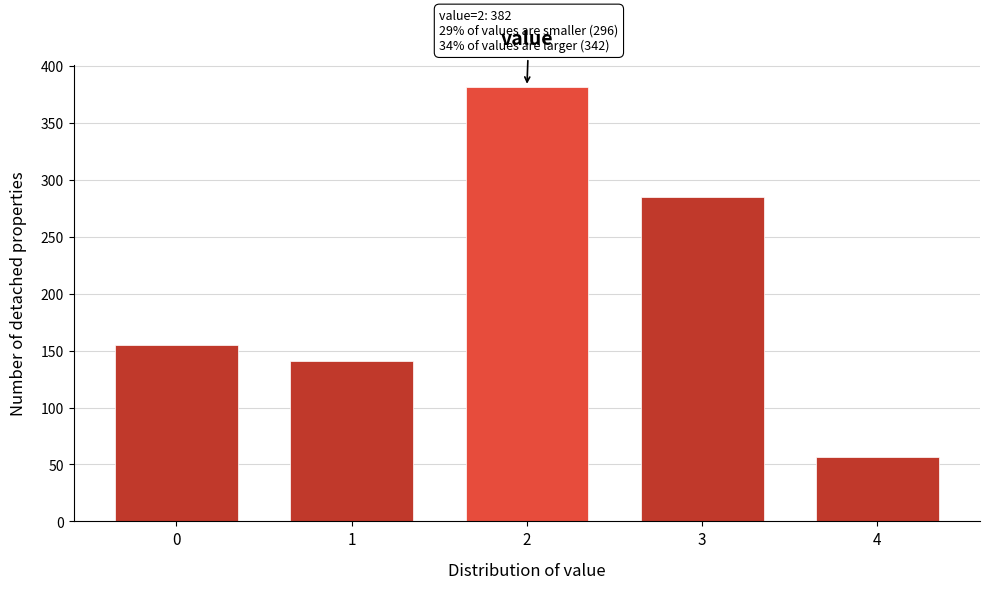

Reading left to right, transcribe all the data shown in this chart.

0=155	1=141	2=382	3=285	4=57